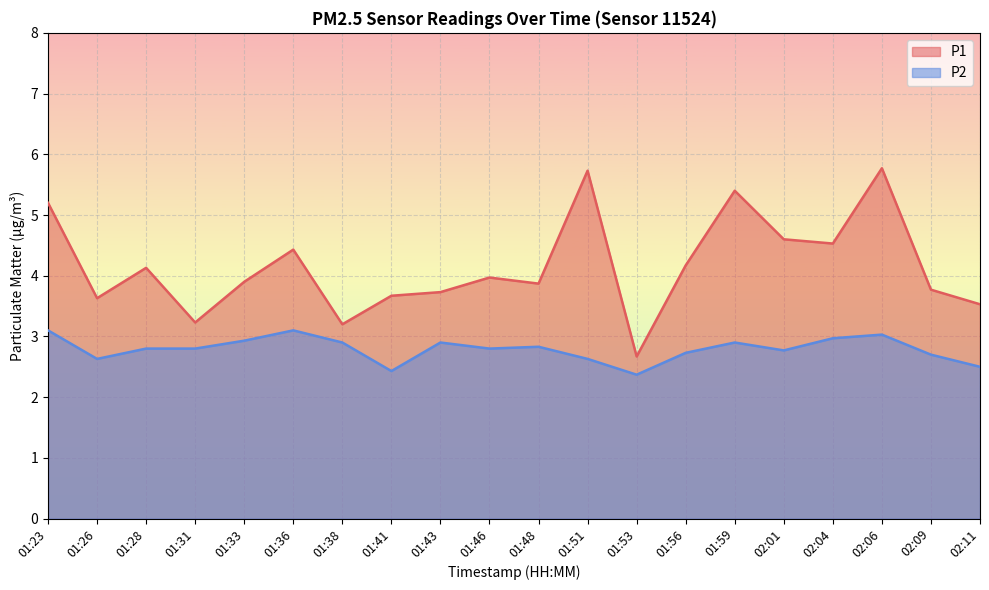

List the labels in order of P2 value, smallest first.

01:53, 01:41, 02:11, 01:26, 01:51, 02:09, 01:56, 02:01, 01:28, 01:31, 01:46, 01:48, 01:38, 01:43, 01:59, 01:33, 02:04, 02:06, 01:23, 01:36